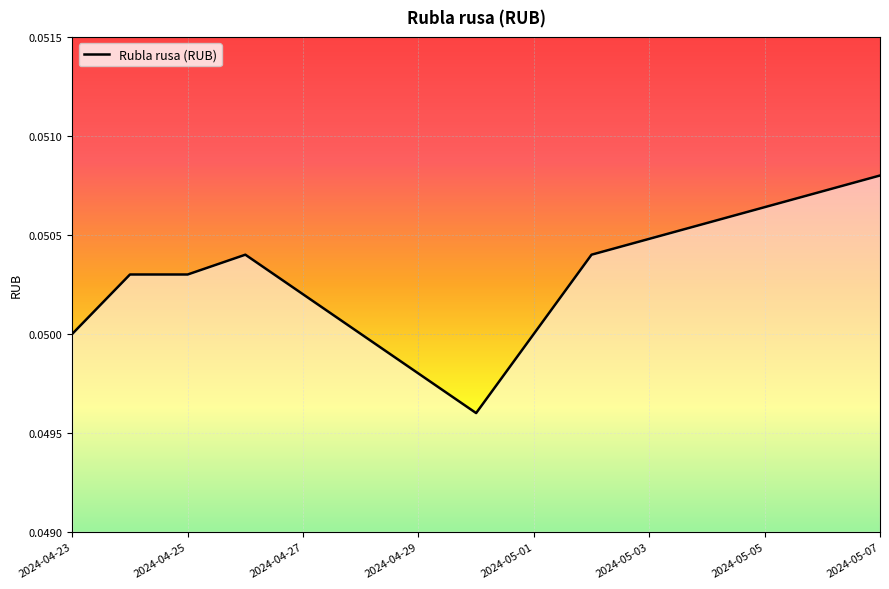

True or false: the data has more than 0 interior local peaks.

True